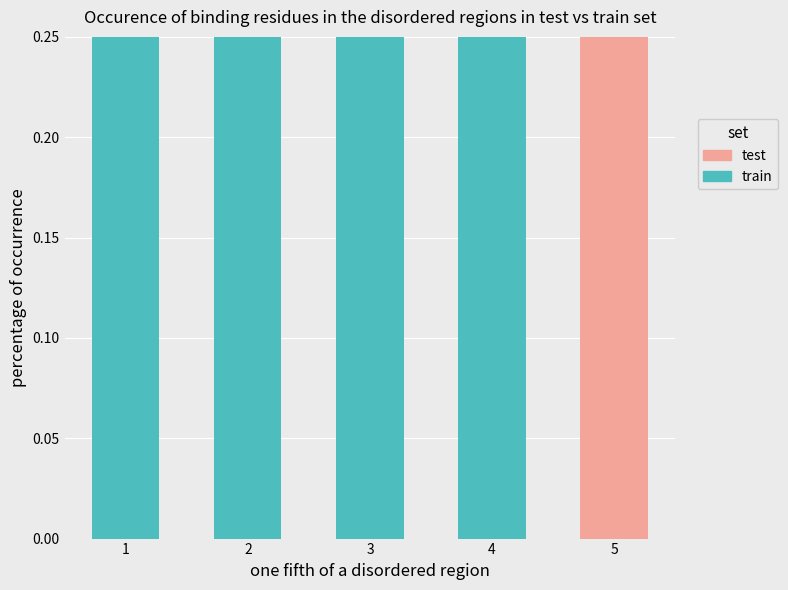

Which has a higher value, 1 or 3?

1